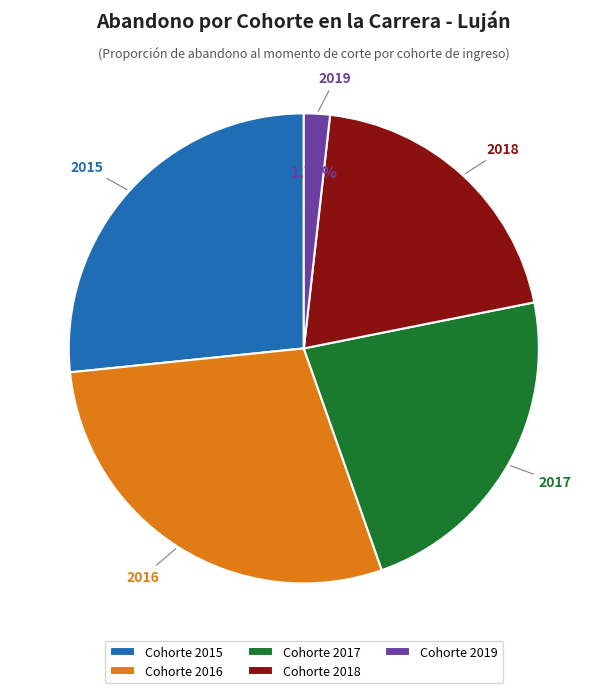

To the nearest percent, what is the difference between the largest and smallest slice percentages?

27%